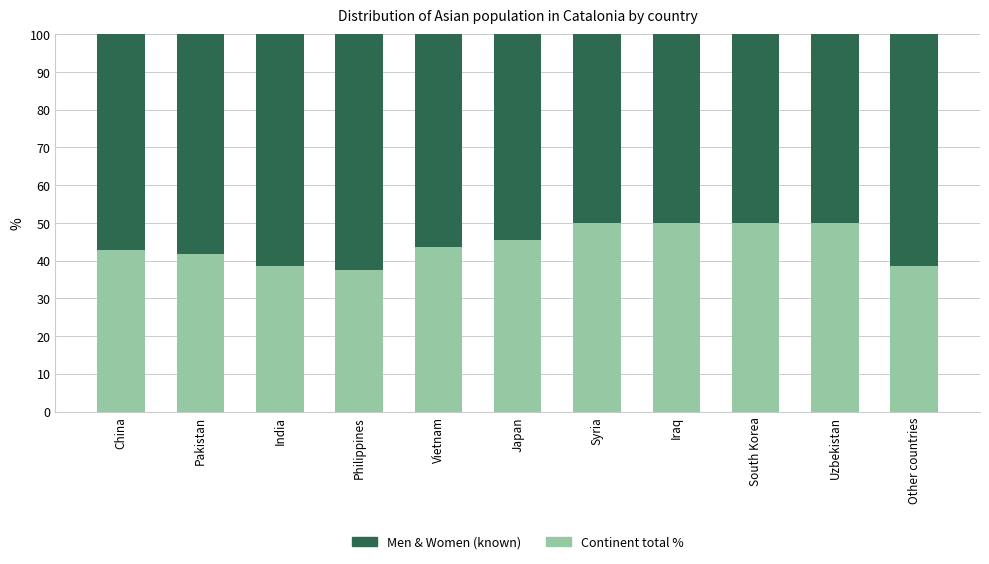

What is the total value across all series at Other countries?

100.0